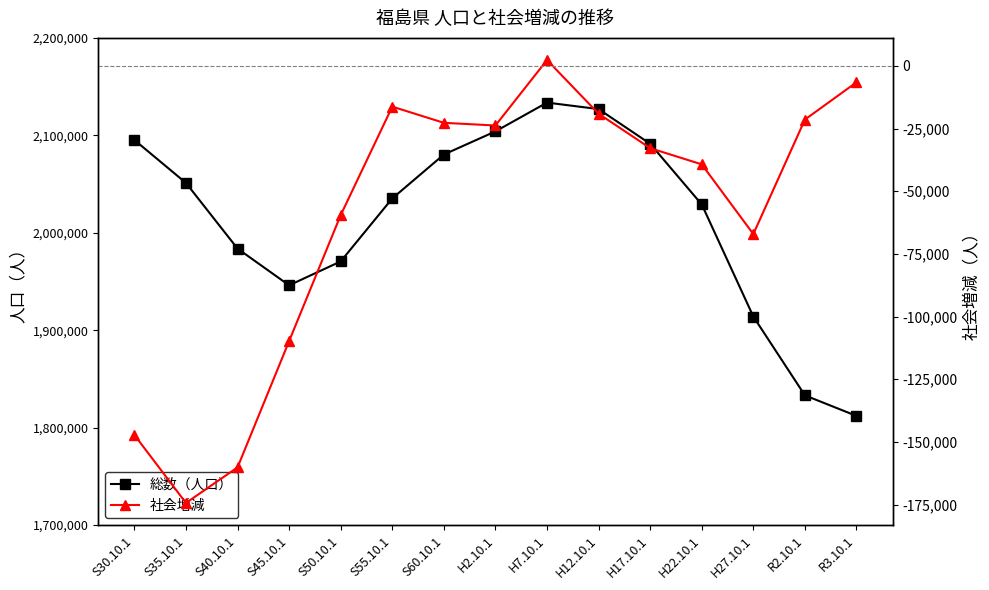

What is the greatest value displayed?

2133592